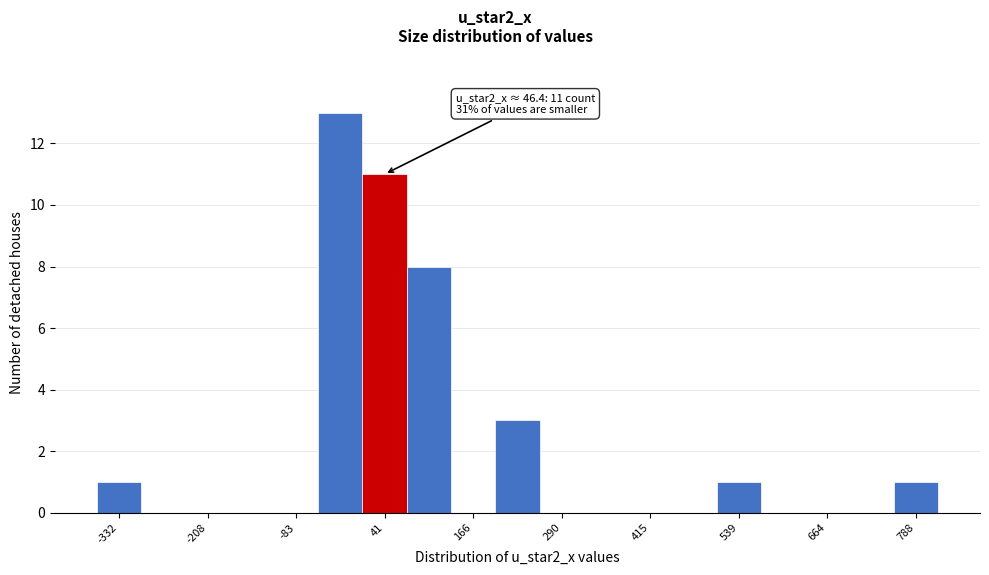

Around what value on the x-axis is the tallest bar? Give the approximate position of its centre, as read against the axis.

-20